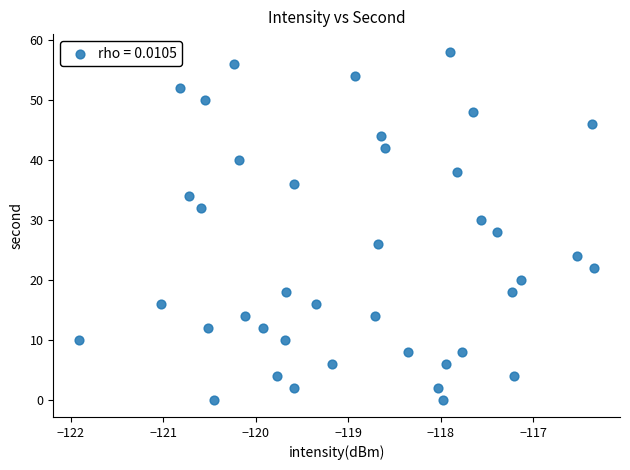

What is the range of Y values (max minus min)?

58